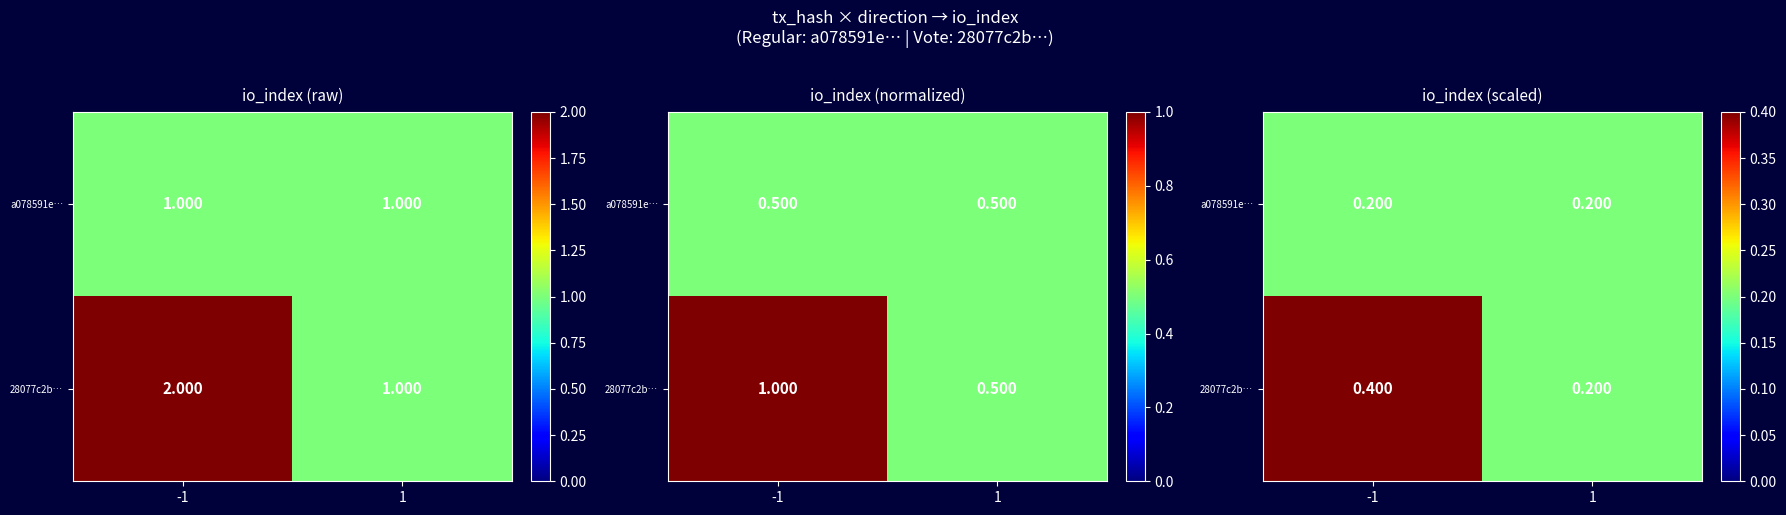

What is the average value of the a078591e… series?

0.2